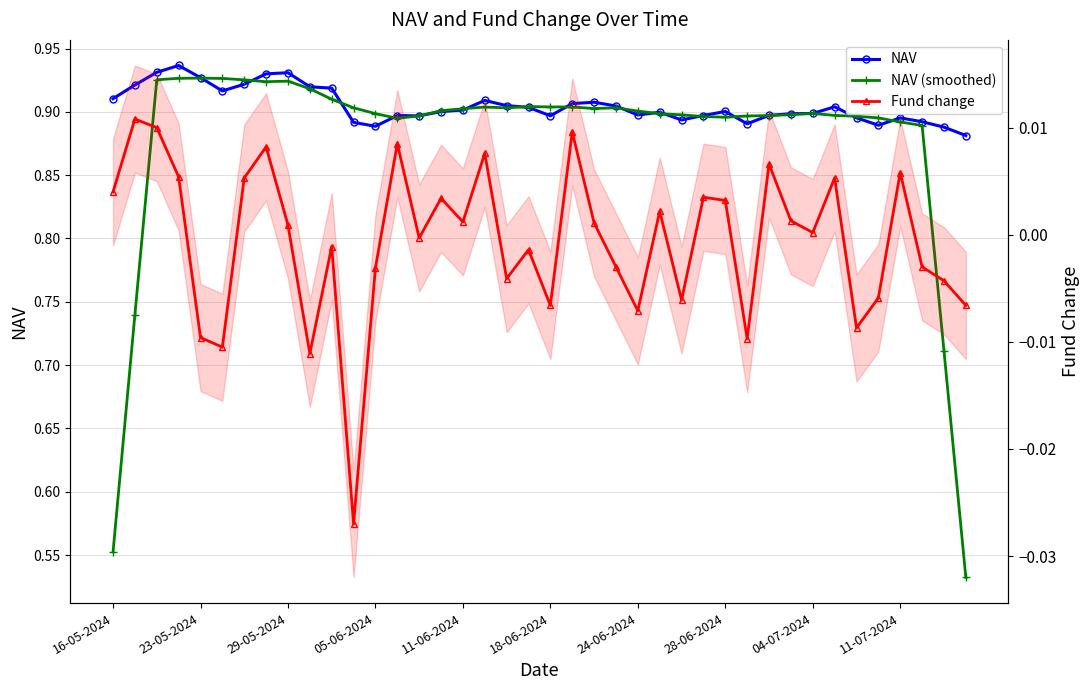

True or false: NAV (smoothed) and NAV cross at least once.

True